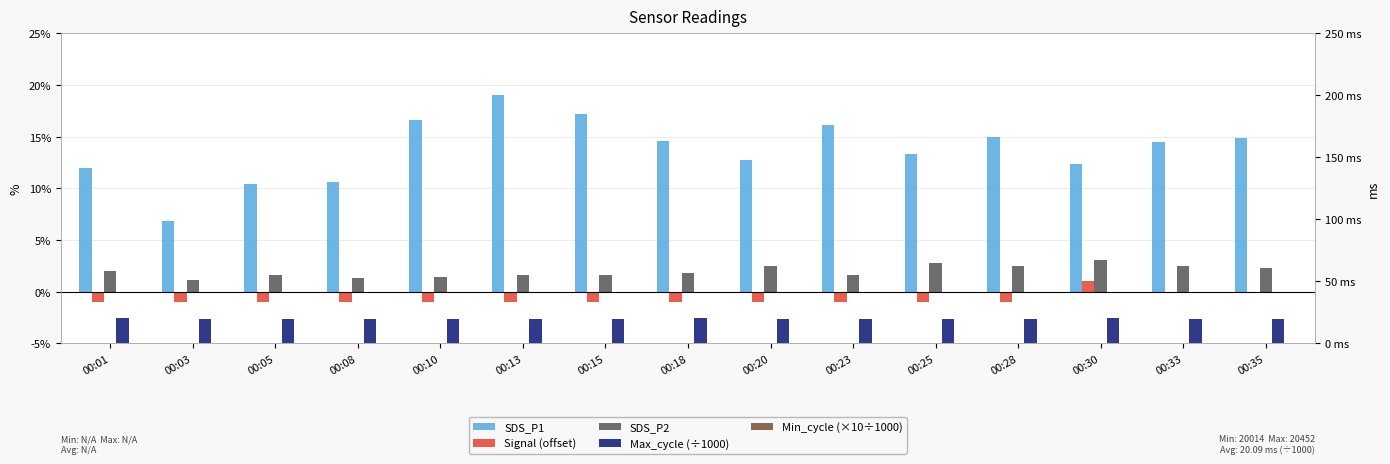

Reading right to left, transcribe all the data shown in this chart.

SDS_P1: 00:35=14.9	00:33=14.5	00:30=12.3	00:28=14.9	00:25=13.3	00:23=16.1	00:20=12.8	00:18=14.6	00:15=17.2	00:13=19.0	00:10=16.6	00:08=10.6	00:05=10.4	00:03=6.9	00:01=12.0
Signal (offset): 00:35=0.0	00:33=0.0	00:30=1.0	00:28=-1.0	00:25=-1.0	00:23=-1.0	00:20=-1.0	00:18=-1.0	00:15=-1.0	00:13=-1.0	00:10=-1.0	00:08=-1.0	00:05=-1.0	00:03=-1.0	00:01=-1.0
SDS_P2: 00:35=2.3	00:33=2.5	00:30=3.0	00:28=2.5	00:25=2.8	00:23=1.6	00:20=2.5	00:18=1.8	00:15=1.6	00:13=1.6	00:10=1.4	00:08=1.3	00:05=1.6	00:03=1.1	00:01=2.0
Max_cycle (÷1000): 00:35=20.0	00:33=20.1	00:30=20.5	00:28=20.0	00:25=20.1	00:23=20.0	00:20=20.0	00:18=20.4	00:15=20.1	00:13=20.0	00:10=20.0	00:08=20.1	00:05=20.0	00:03=20.0	00:01=20.1
Min_cycle (×10÷1000): 00:35=0.3	00:33=0.3	00:30=0.3	00:28=0.3	00:25=0.3	00:23=0.3	00:20=0.3	00:18=0.3	00:15=0.3	00:13=0.3	00:10=0.3	00:08=0.3	00:05=0.3	00:03=0.3	00:01=0.3